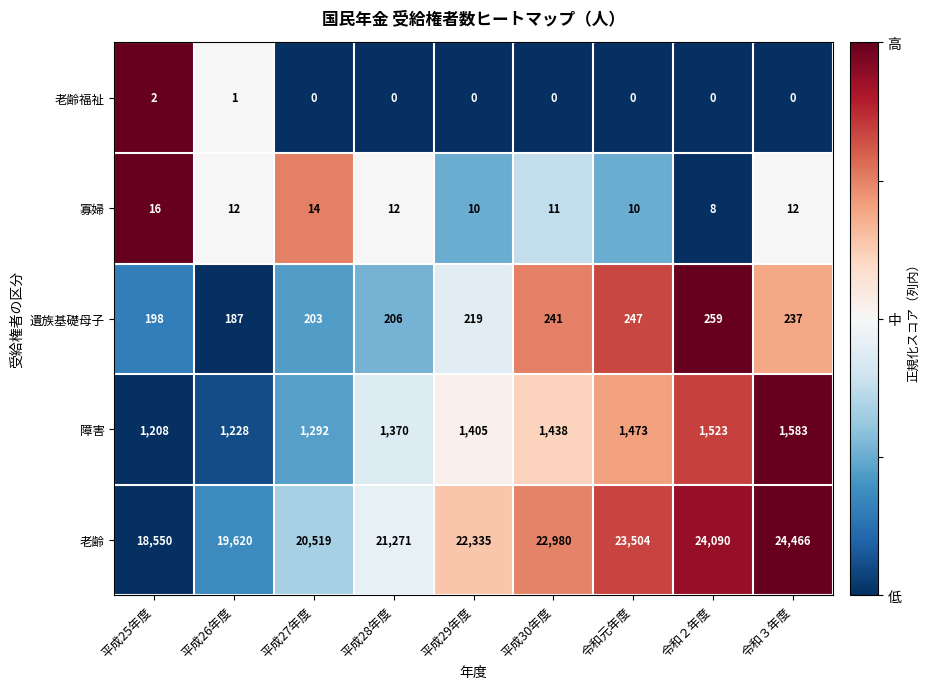

Is it true that 障害 equals 790 at 平成29年度?

False